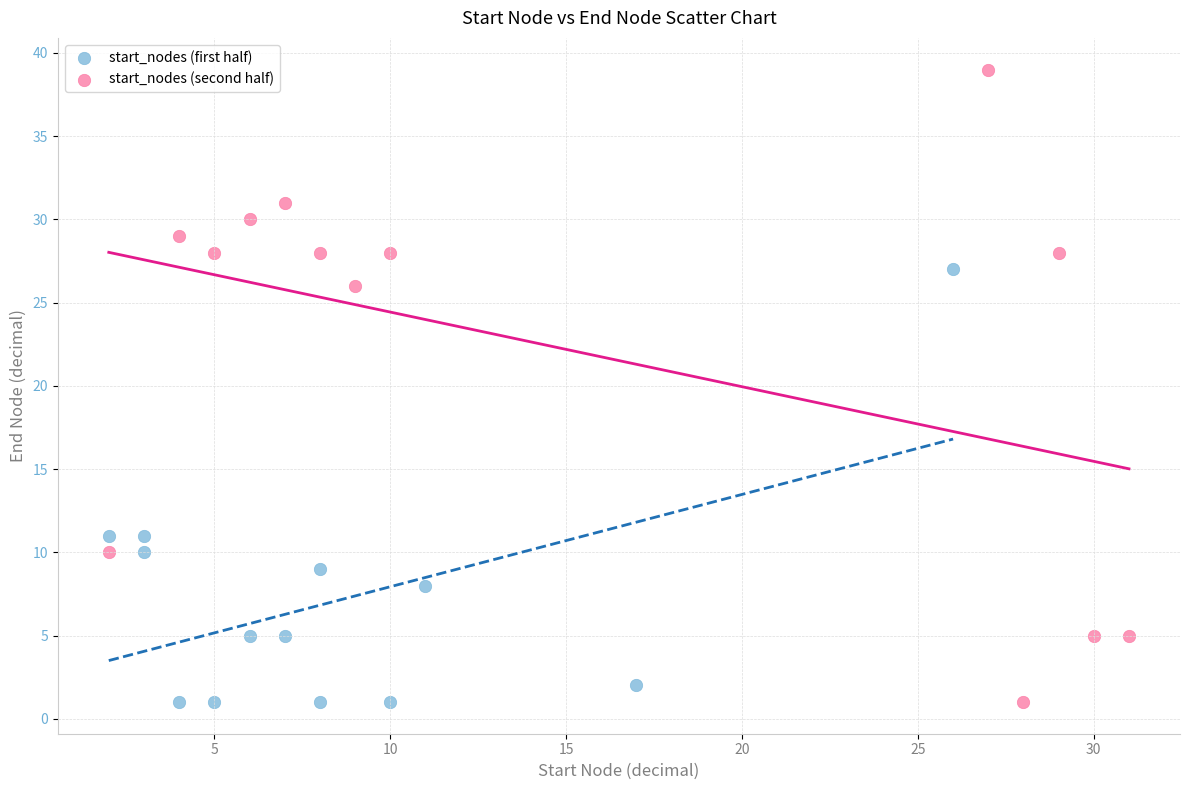

Which series has the largest Y range (max minus min)?

start_nodes (second half)